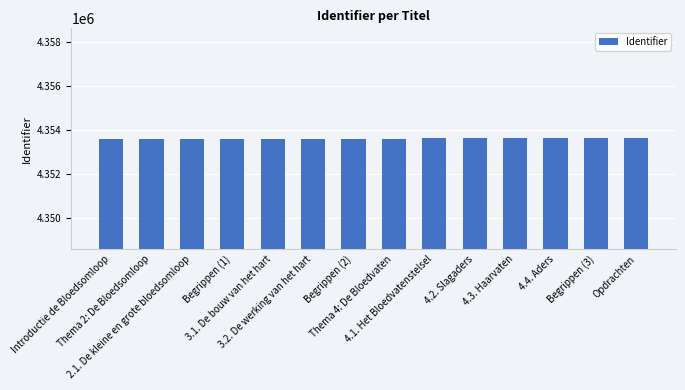

What is the maximum value shown in the chart?

4353622